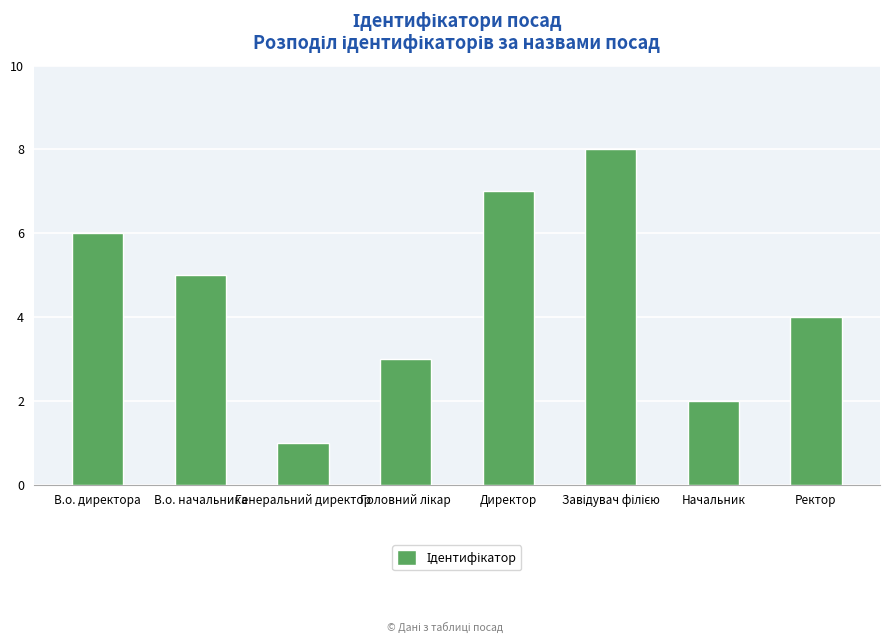

How many distinct data groups are displayed?

1